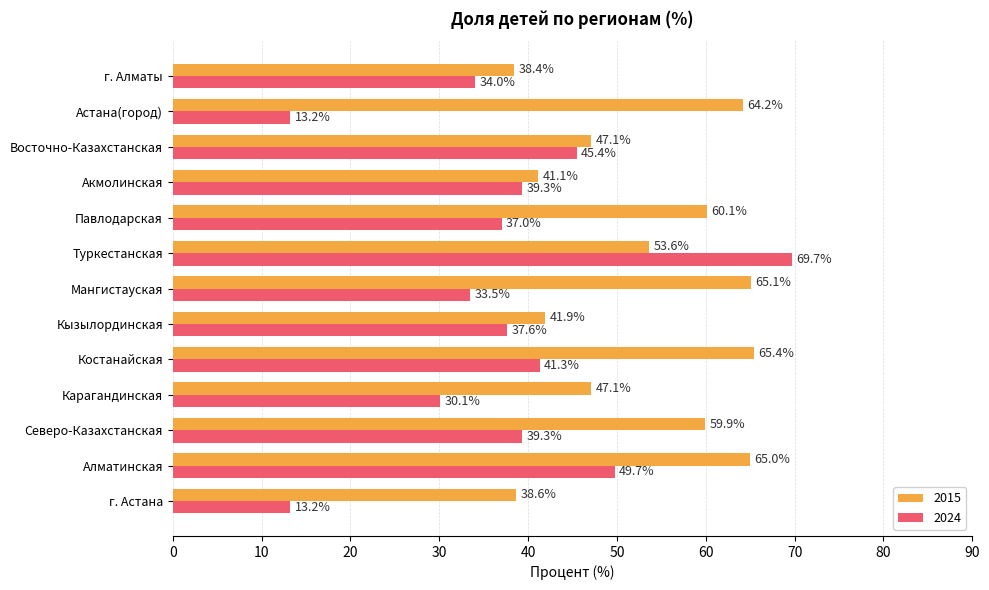

At which label does 2015 reach its peak?

Костанайская